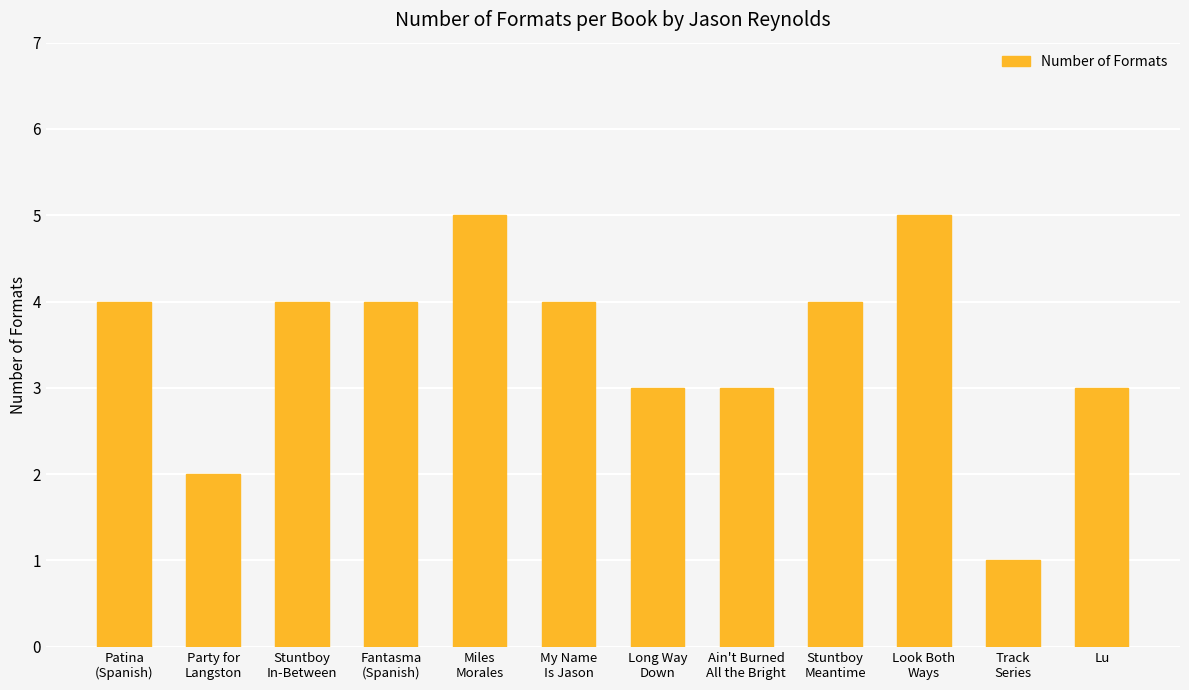

True or false: the data shows 5 at Long Way
Down.

False